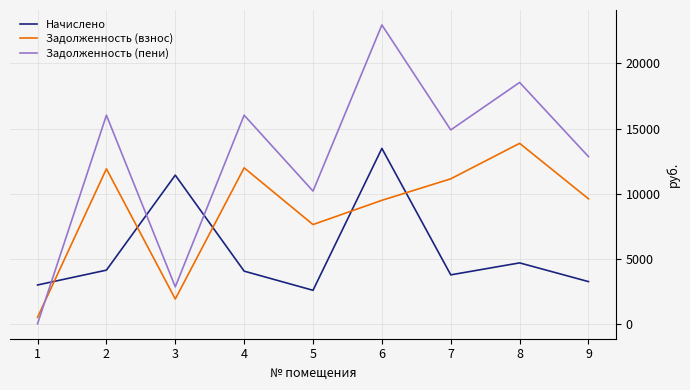

True or false: Задолженность (пени) and Задолженность (взнос) cross at least once.

True